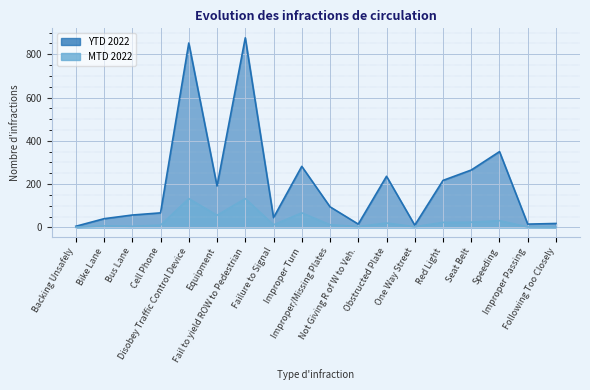

True or false: MTD 2022 has more than 1 points higher than both neighbors.

True